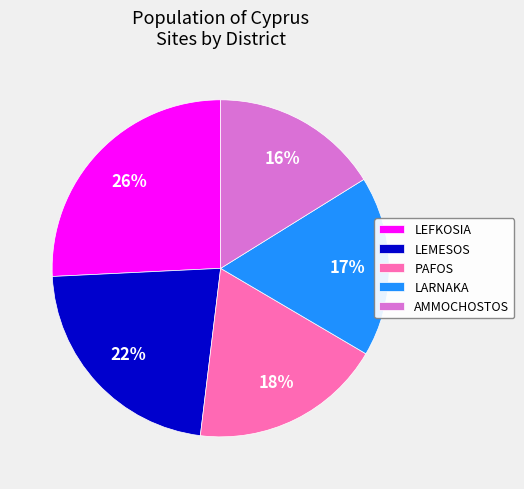

Combined, do LEFKOSIA and PAFOS account for over 50%?

No